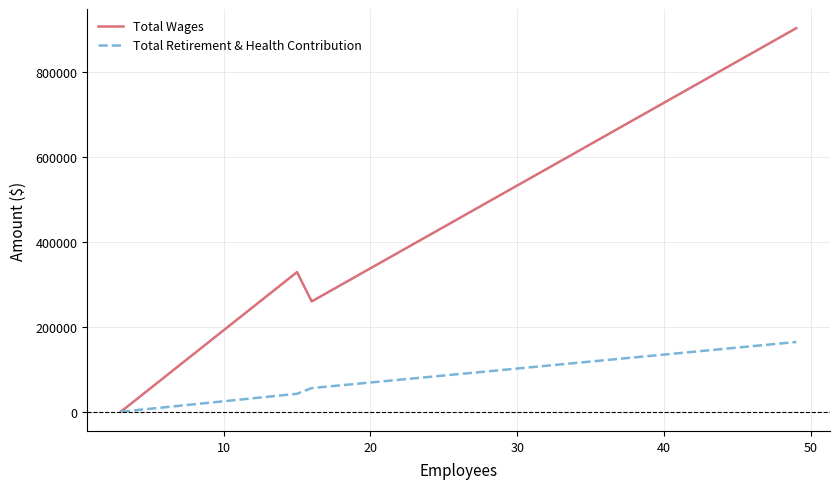

What is the highest value of the Total Wages series?

902642